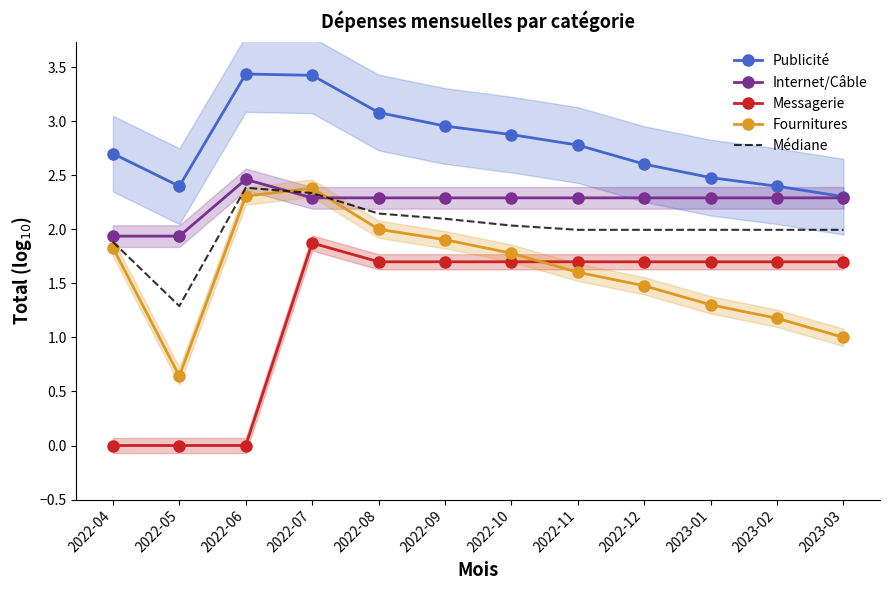

What is the approximate value of Messagerie at 2023-02?

1.7